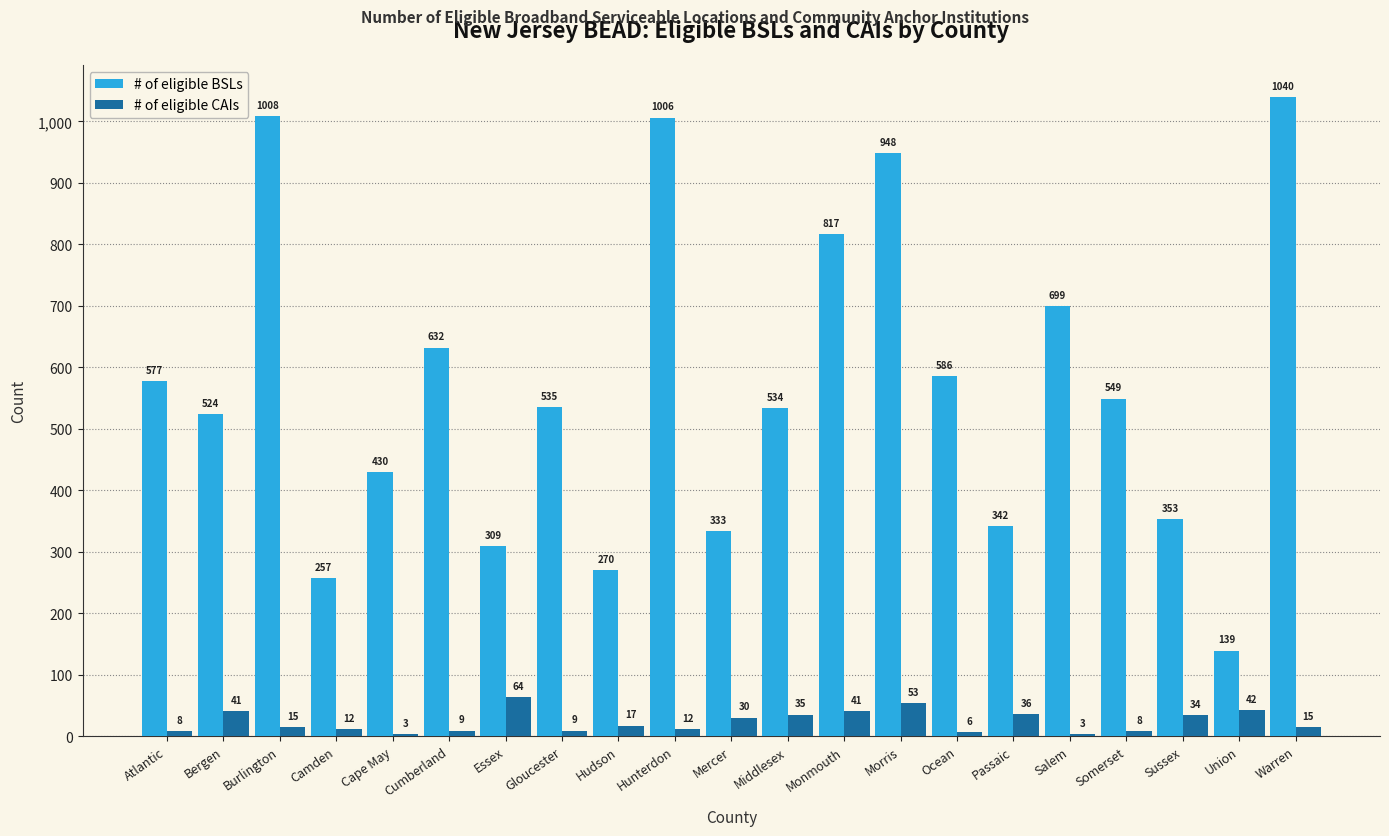

Is it true that # of eligible BSLs equals 1134 at Monmouth?

False